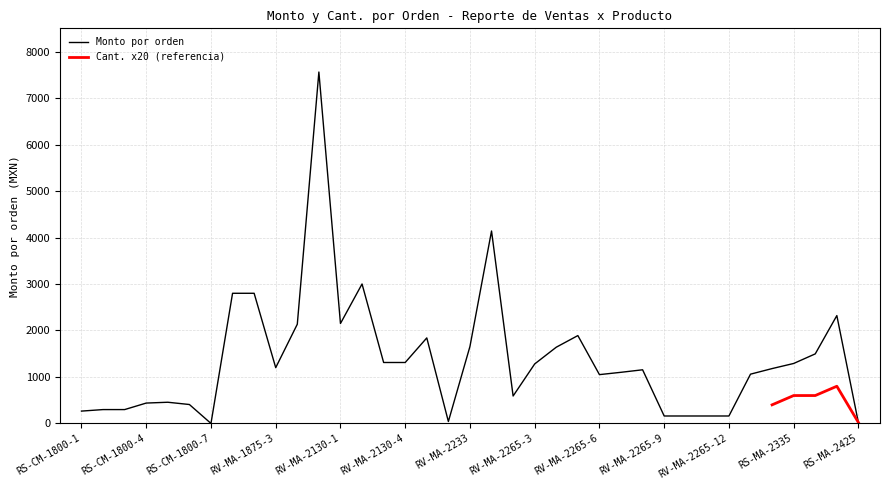

What is the sum of all values?

50810.4